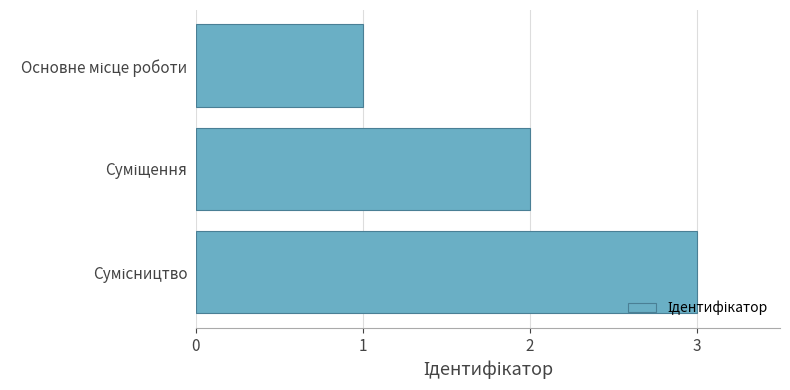

Are the bars grouped side by side (vs. stacked)?

No